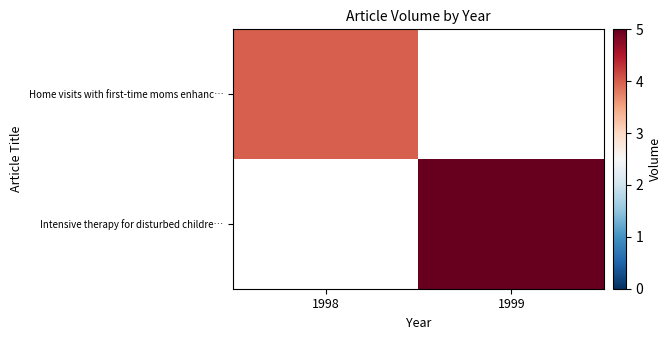

What is the maximum value shown in the chart?

5.0